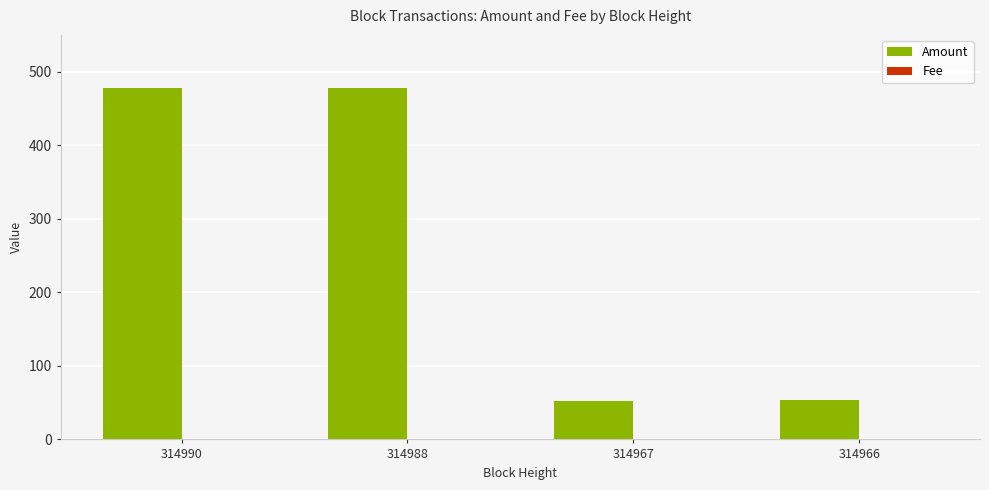

Which series changed the most between 314990 and 314966?

Amount